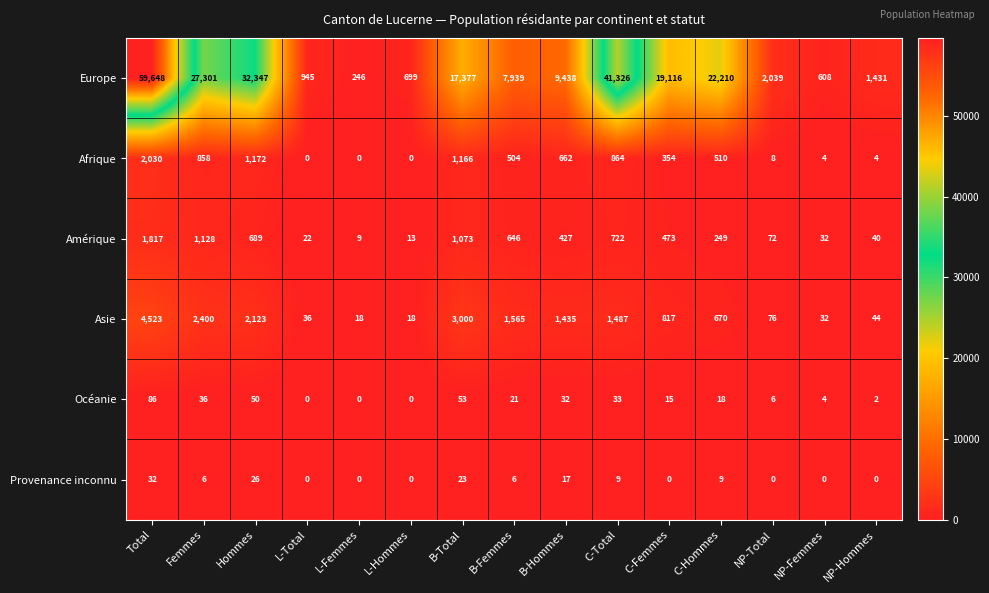

List the labels in order of Amérique value, smallest first.

L-Femmes, L-Hommes, L-Total, NP-Femmes, NP-Hommes, NP-Total, C-Hommes, B-Hommes, C-Femmes, B-Femmes, Hommes, C-Total, B-Total, Femmes, Total